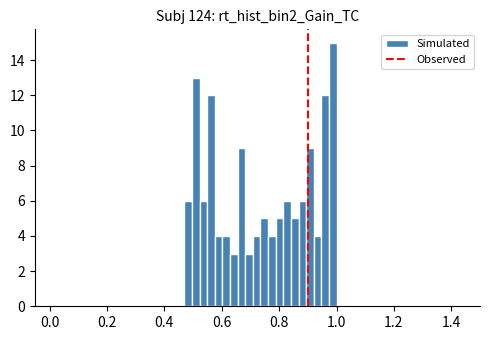

Read against the x-axis, roughly where is the centre of the tallest bar?

0.98